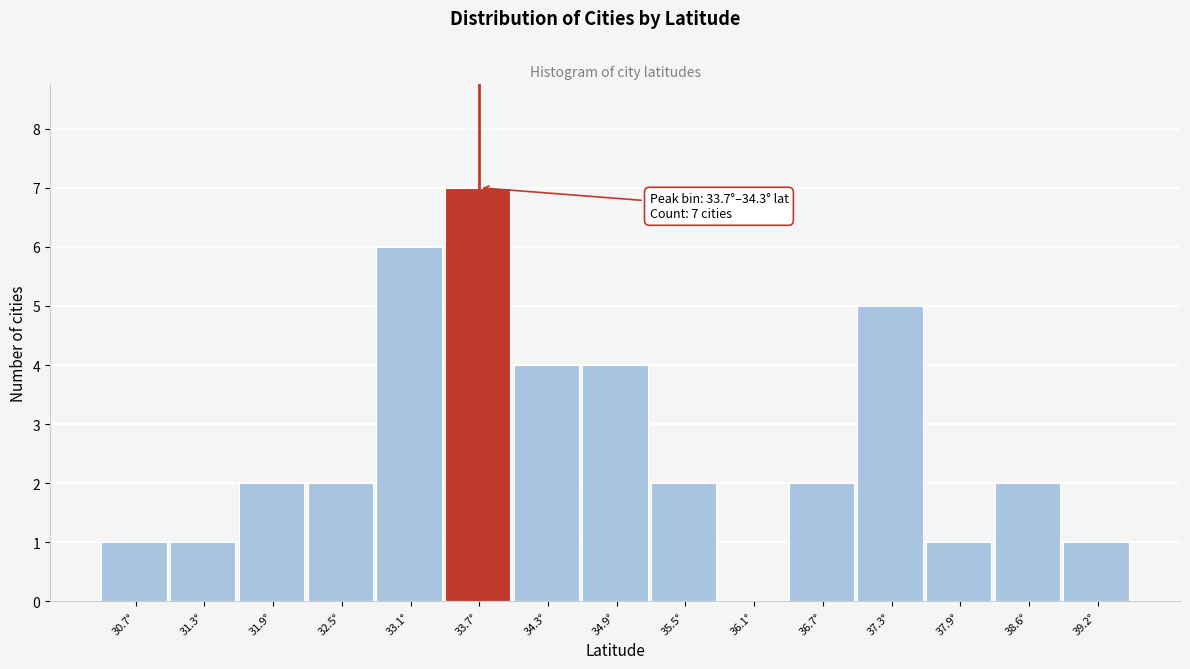

Reading right to left, extract all data points from this chart.

39.2°=1	38.6°=2	37.9°=1	37.3°=5	36.7°=2	36.1°=0	35.5°=2	34.9°=4	34.3°=4	33.7°=7	33.1°=6	32.5°=2	31.9°=2	31.3°=1	30.7°=1